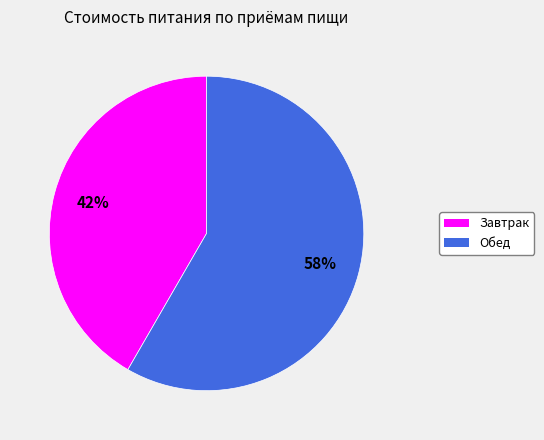

Which category has the biggest portion of the pie?

Обед